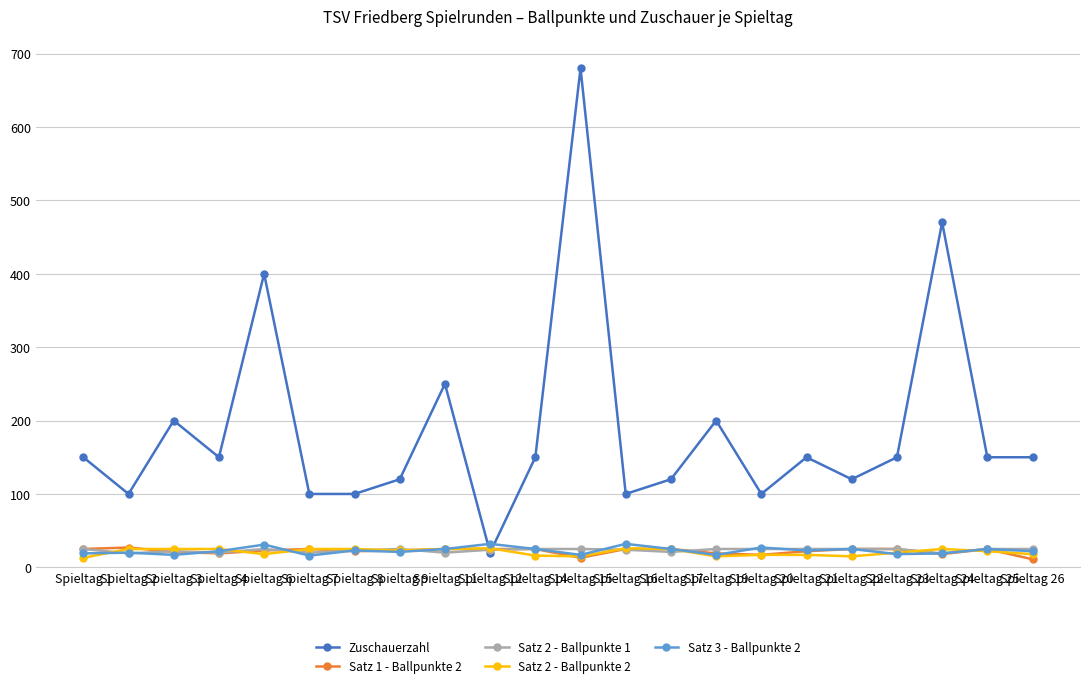

How many categories are shown in the chart?

22